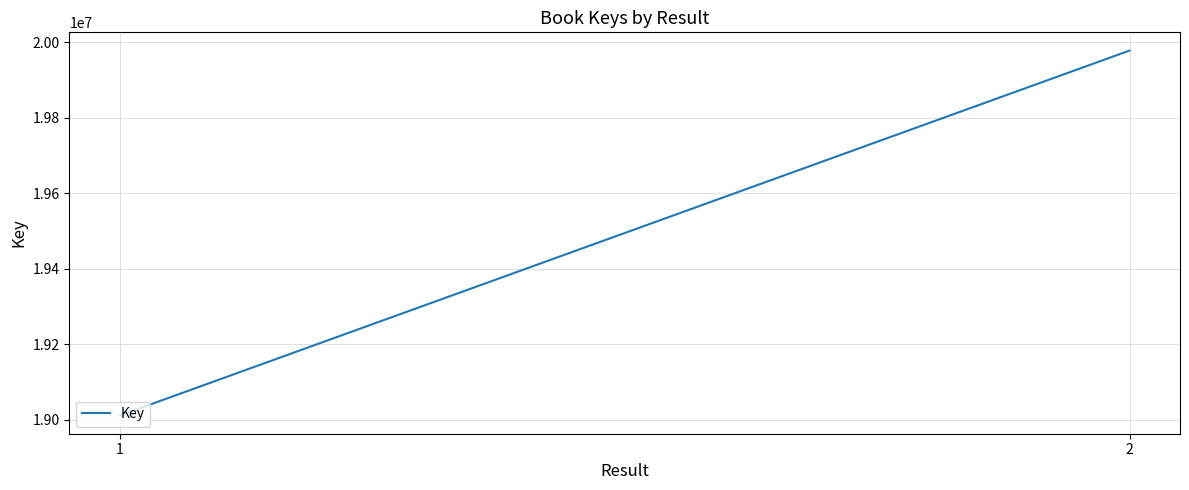

List the labels in order of value, smallest first.

1, 2